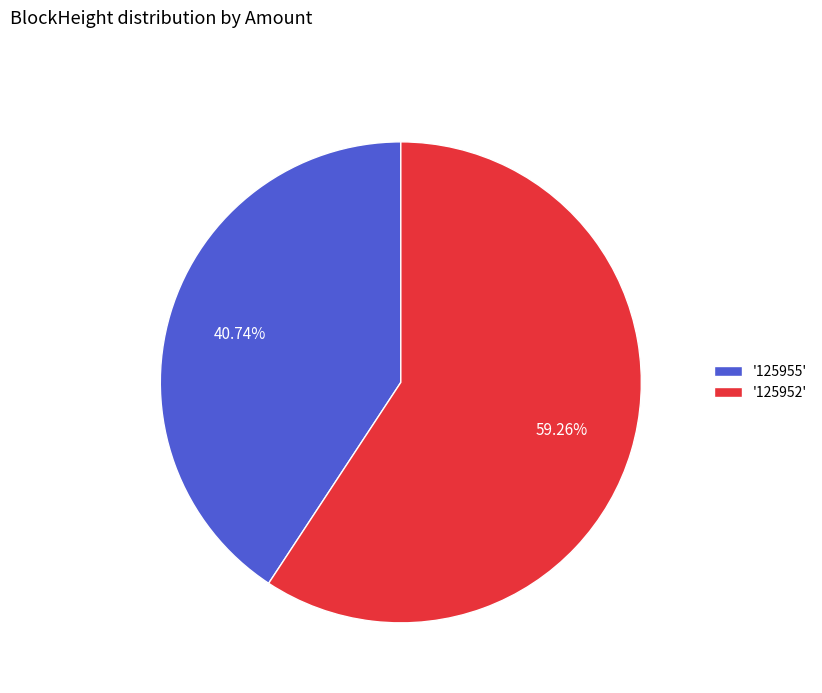

Combined, do '125955' and '125952' account for over 50%?

Yes